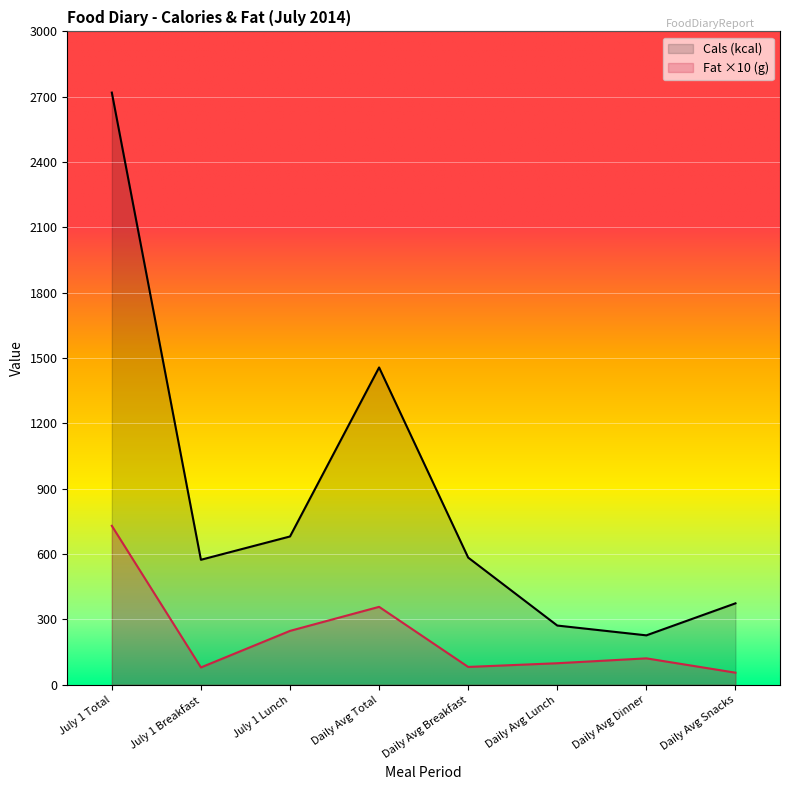

What is the value of the Cals (kcal) point at the 3rd from the left?

681.0